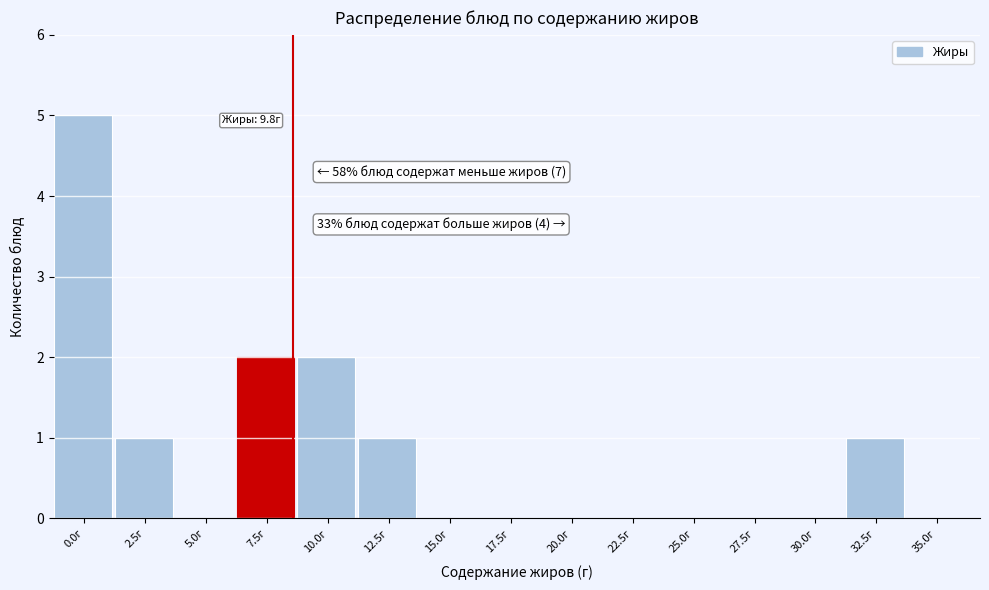

Reading left to right, what are all the values shown in this chart?

0.0г=5	2.5г=1	5.0г=0	7.5г=2	10.0г=2	12.5г=1	15.0г=0	17.5г=0	20.0г=0	22.5г=0	25.0г=0	27.5г=0	30.0г=0	32.5г=1	35.0г=0